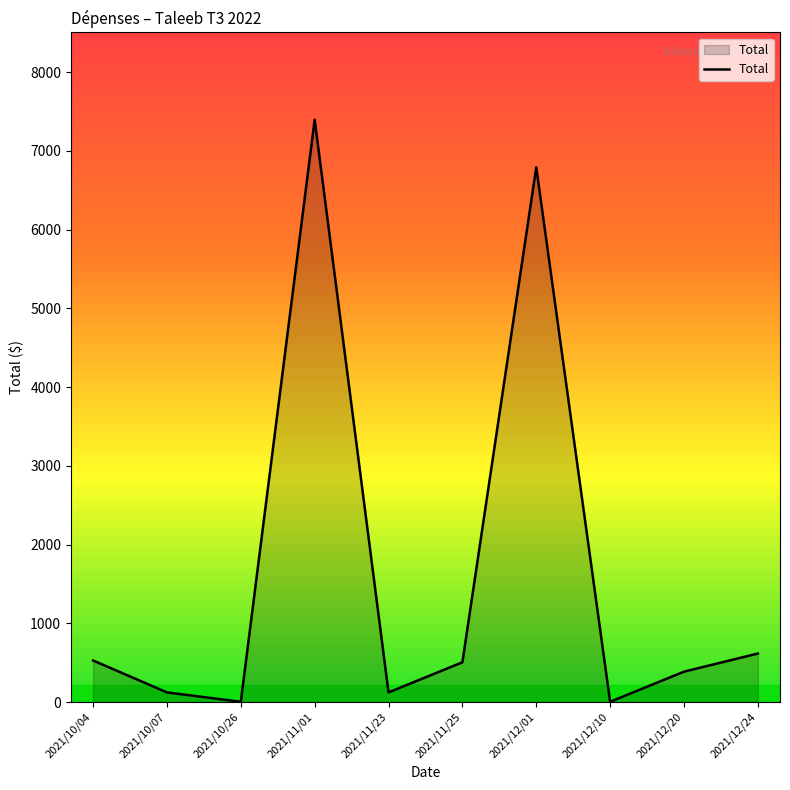

Where is the data nearest to the value 3699?

2021/12/24